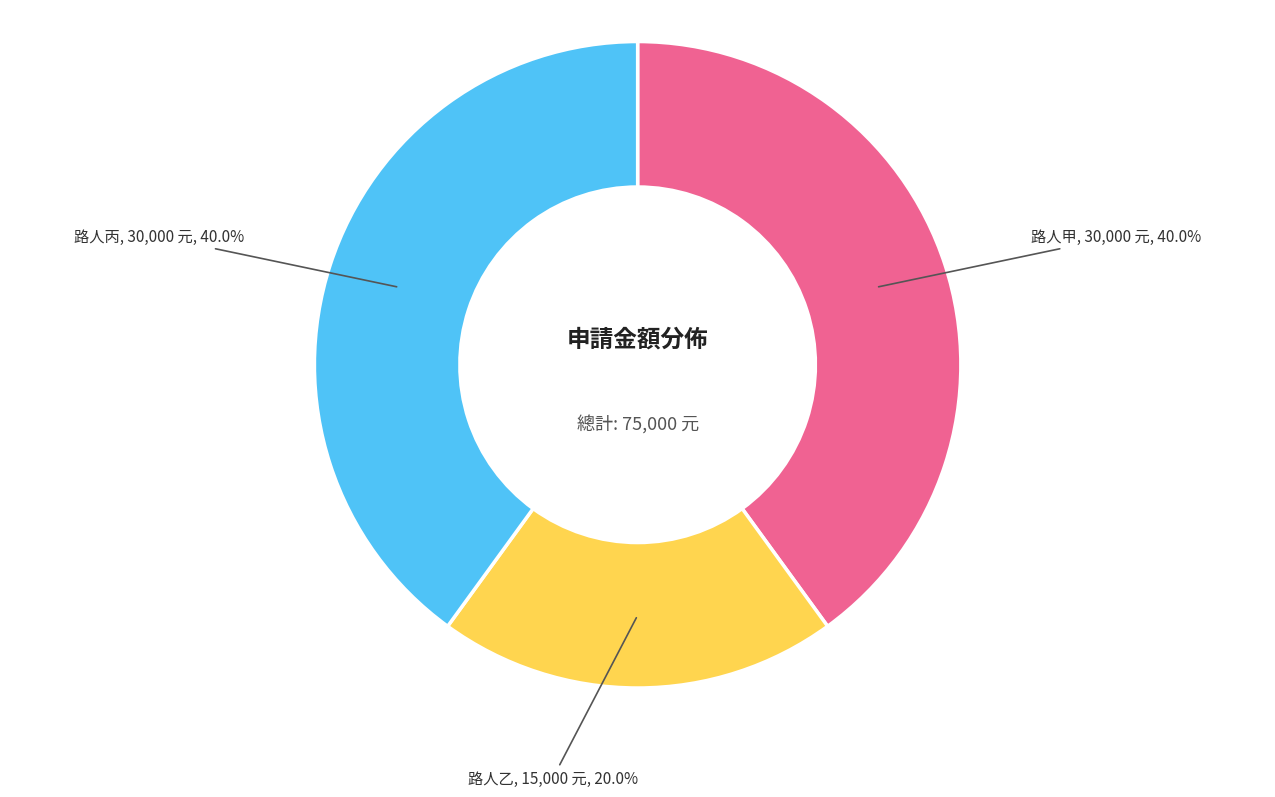

Does any single category account for the majority?

No